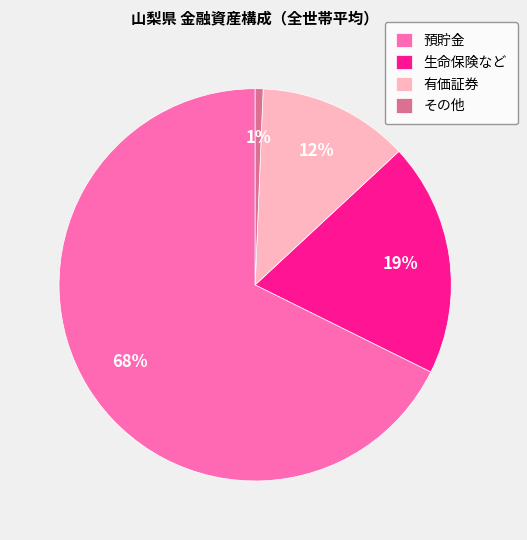

Does any single category account for the majority?

Yes